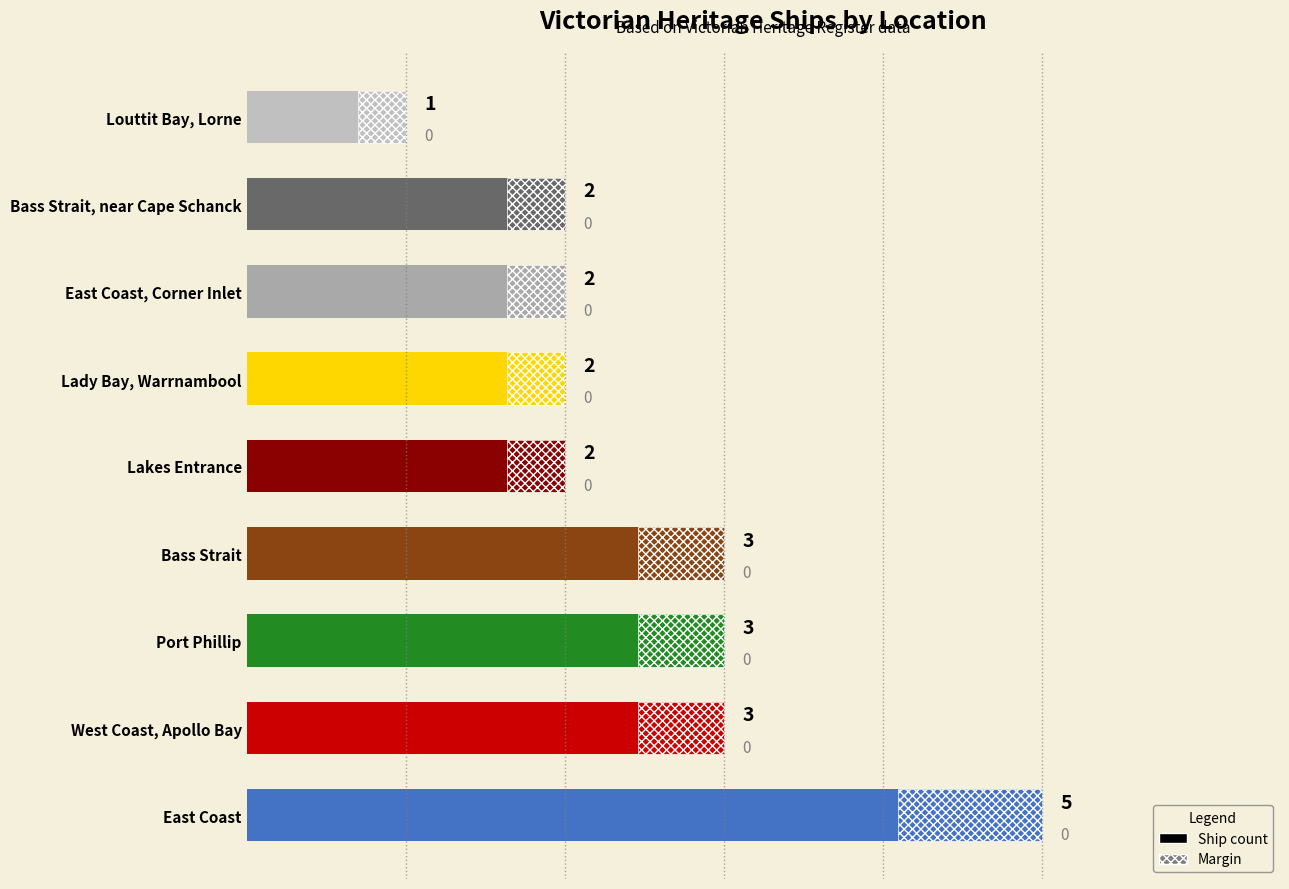

The chart shows a value of 1 at Bass Strait, near Cape Schanck. True or false?

False